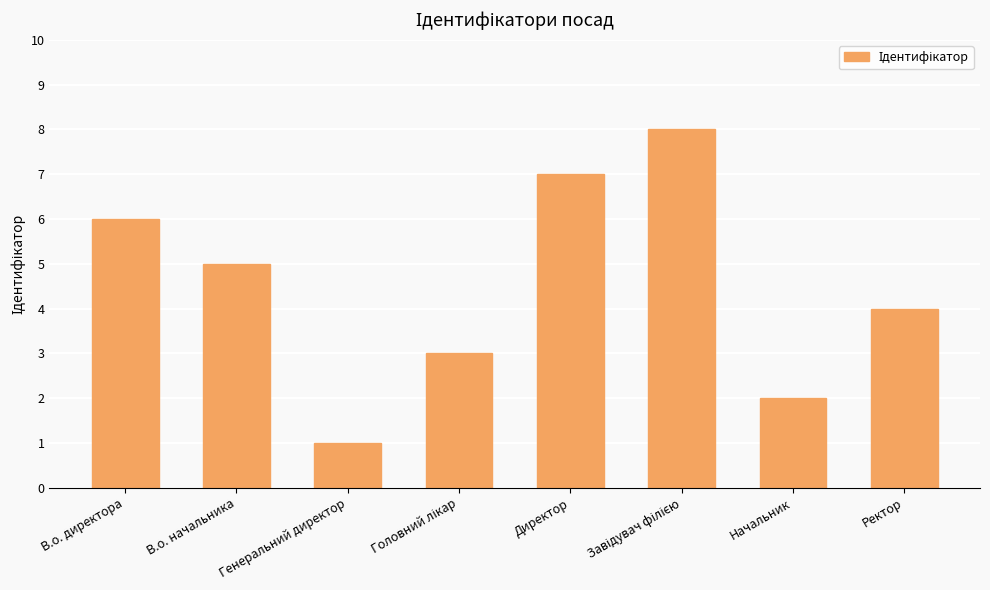

Reading right to left, transcribe all the data shown in this chart.

4	2	8	7	3	1	5	6